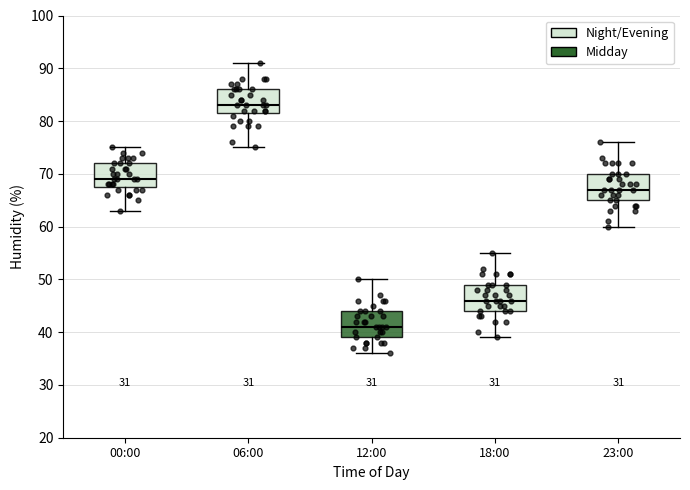

Reading left to right, transcribe this box plot: for each box, give where its median line is, the range the box spans, and where its two whiskers end, as read against the y-axis. The values are not printed on the chart, so give them approximately, as read against the axis.

00:00: median 69, box 68 to 72, whiskers 63 to 75
06:00: median 83, box 82 to 86, whiskers 75 to 91
12:00: median 41, box 39 to 44, whiskers 36 to 50
18:00: median 46, box 44 to 49, whiskers 39 to 55
23:00: median 67, box 65 to 70, whiskers 60 to 76